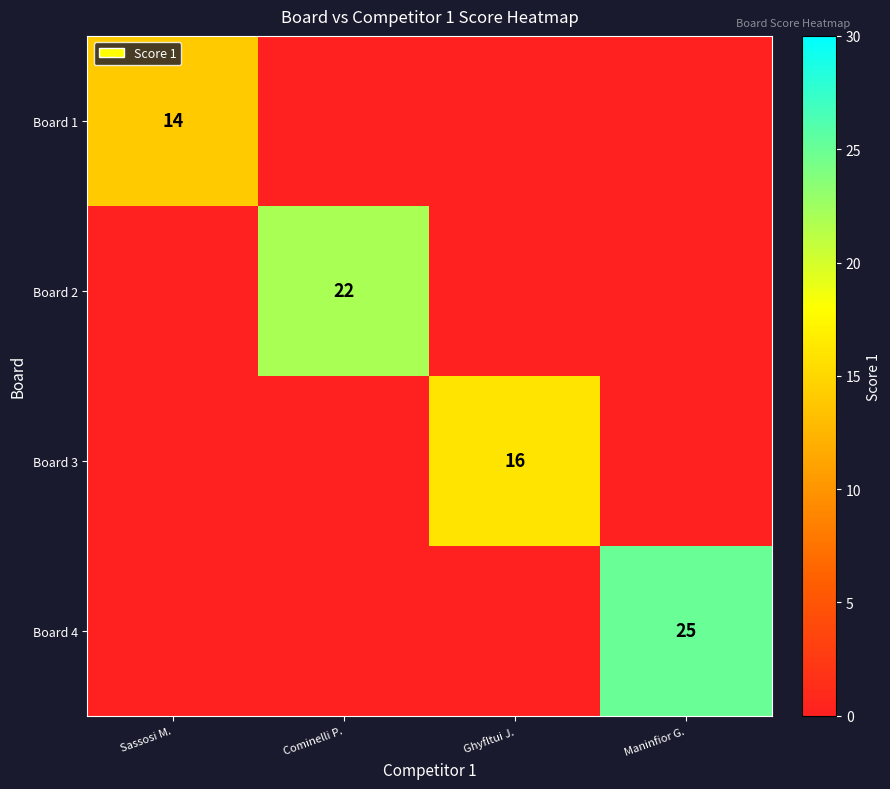

At how many categories does at least one series exceed 21?

2